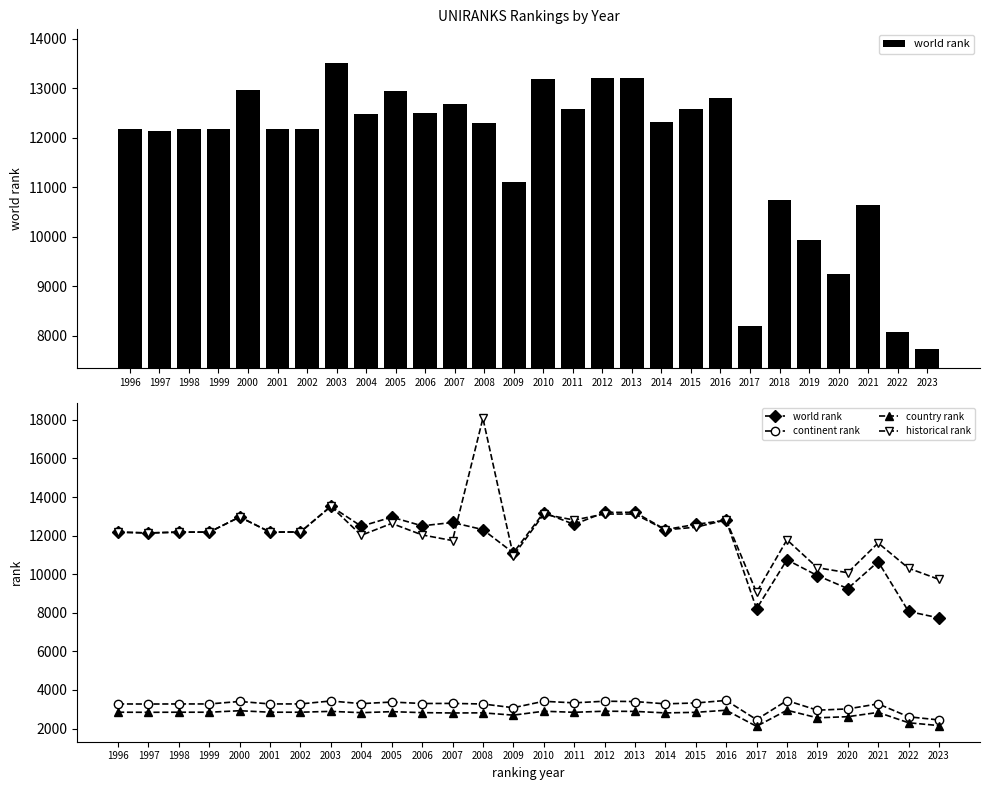

The value of continent rank at 2019 is 4747.6. True or false?

False